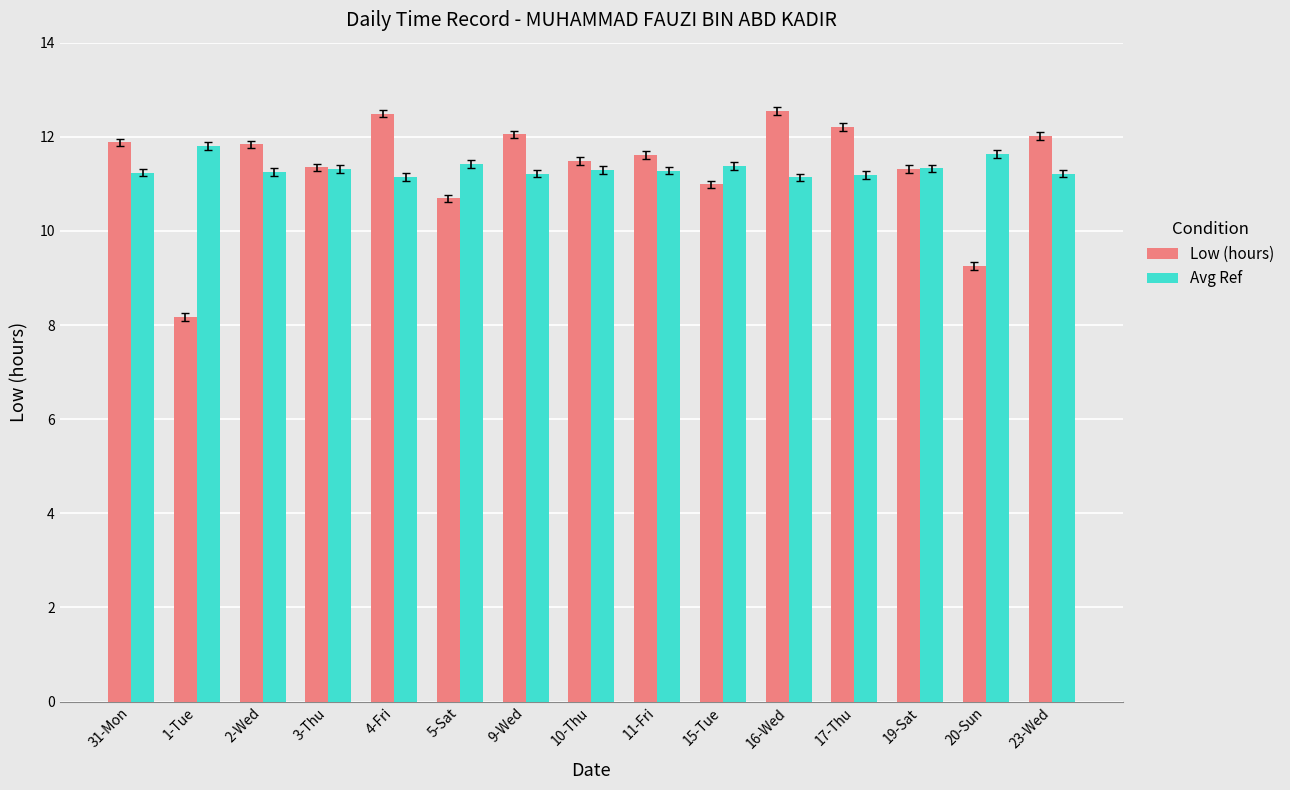

What is the value of the Avg Ref bar at the 2nd from the left?

11.8